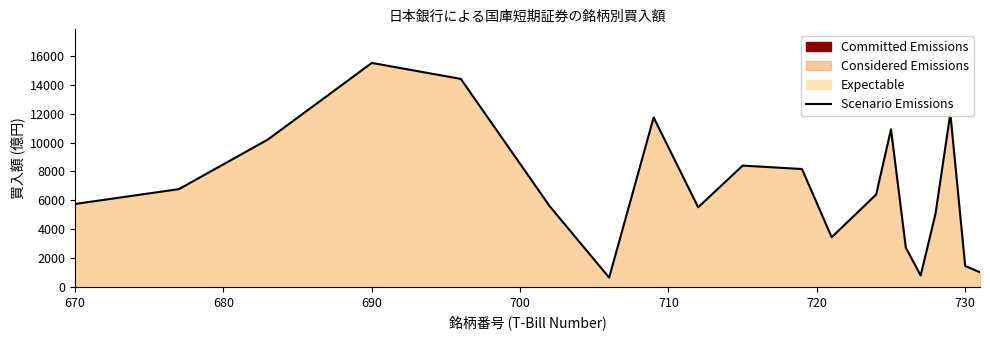

What is the difference between the maximum and minimum values?

14879